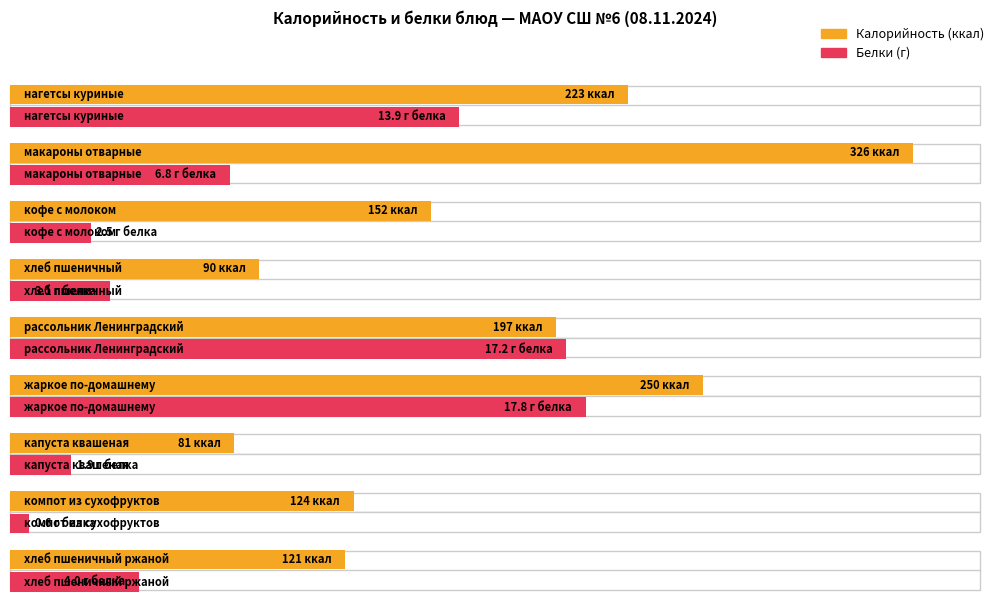

What is the value of the Белки bar at the 4th from the left?

3.1